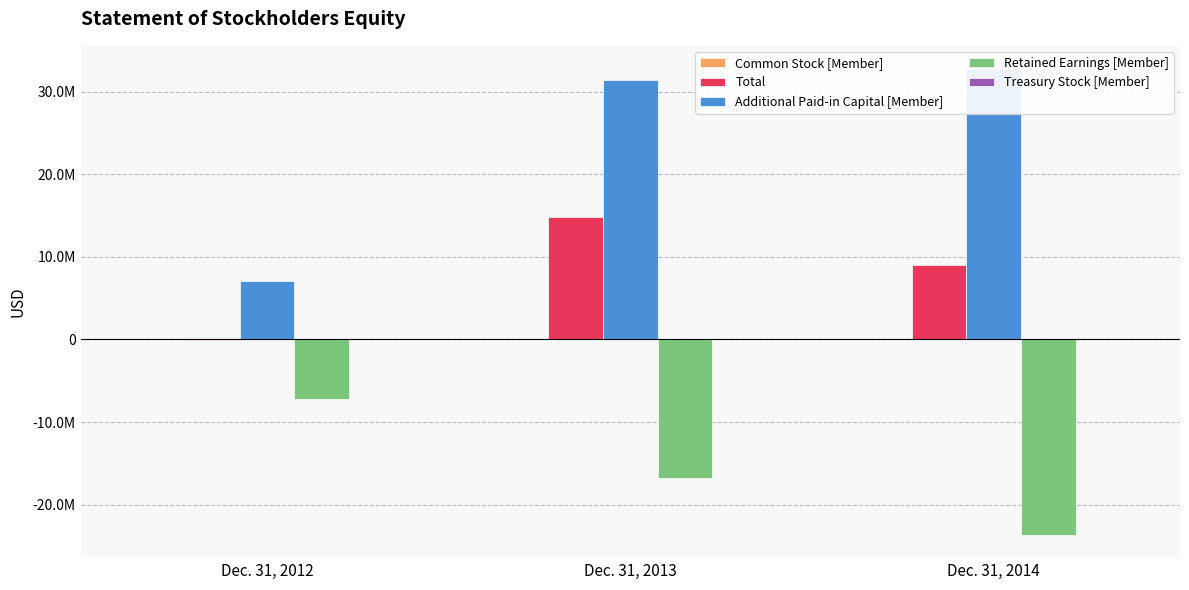

Rank the categories by Additional Paid-in Capital [Member] value from highest to lowest.

Dec. 31, 2014, Dec. 31, 2013, Dec. 31, 2012